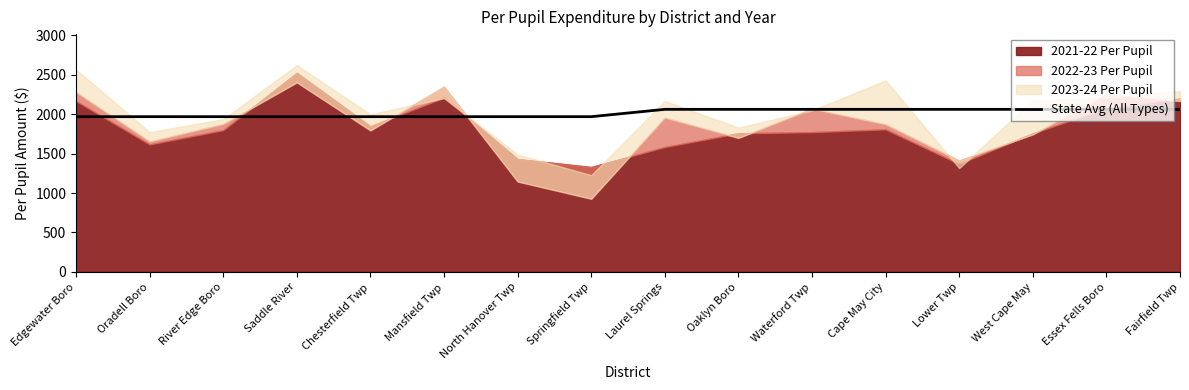

How many lines are shown in the chart?

1